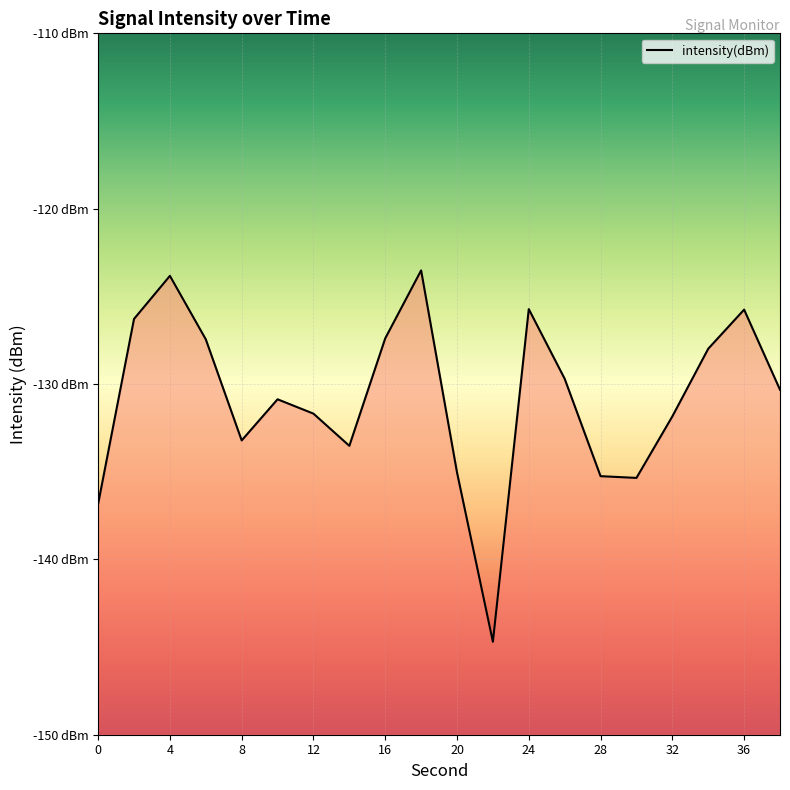

What is the difference between the maximum and minimum values?

21.2